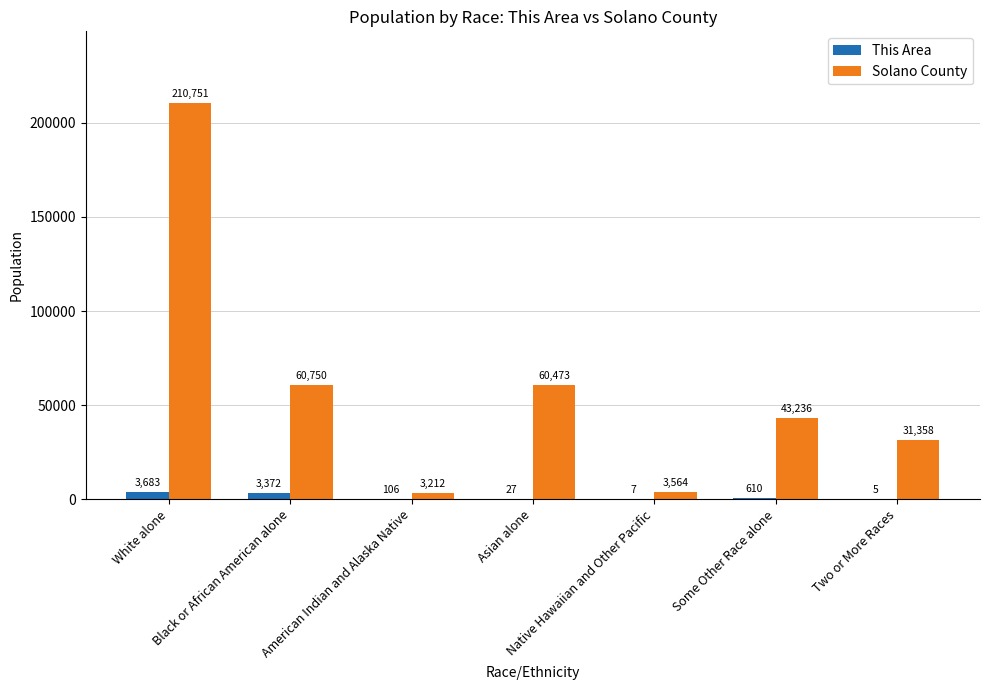

Reading left to right, extract all data points from this chart.

This Area: White alone=3683	Black or African American alone=3372	American Indian and Alaska Native=106	Asian alone=27	Native Hawaiian and Other Pacific=7	Some Other Race alone=610	Two or More Races=5
Solano County: White alone=210751	Black or African American alone=60750	American Indian and Alaska Native=3212	Asian alone=60473	Native Hawaiian and Other Pacific=3564	Some Other Race alone=43236	Two or More Races=31358